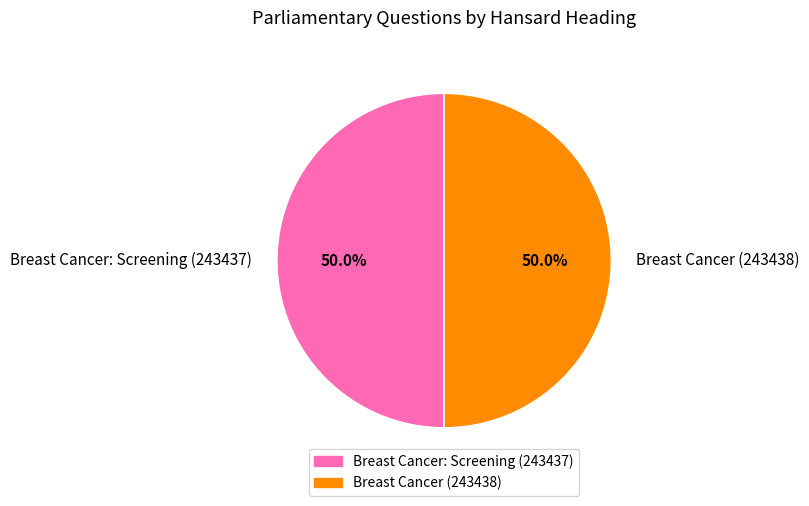

To the nearest percent, what portion does Breast Cancer (243438) represent?

50%